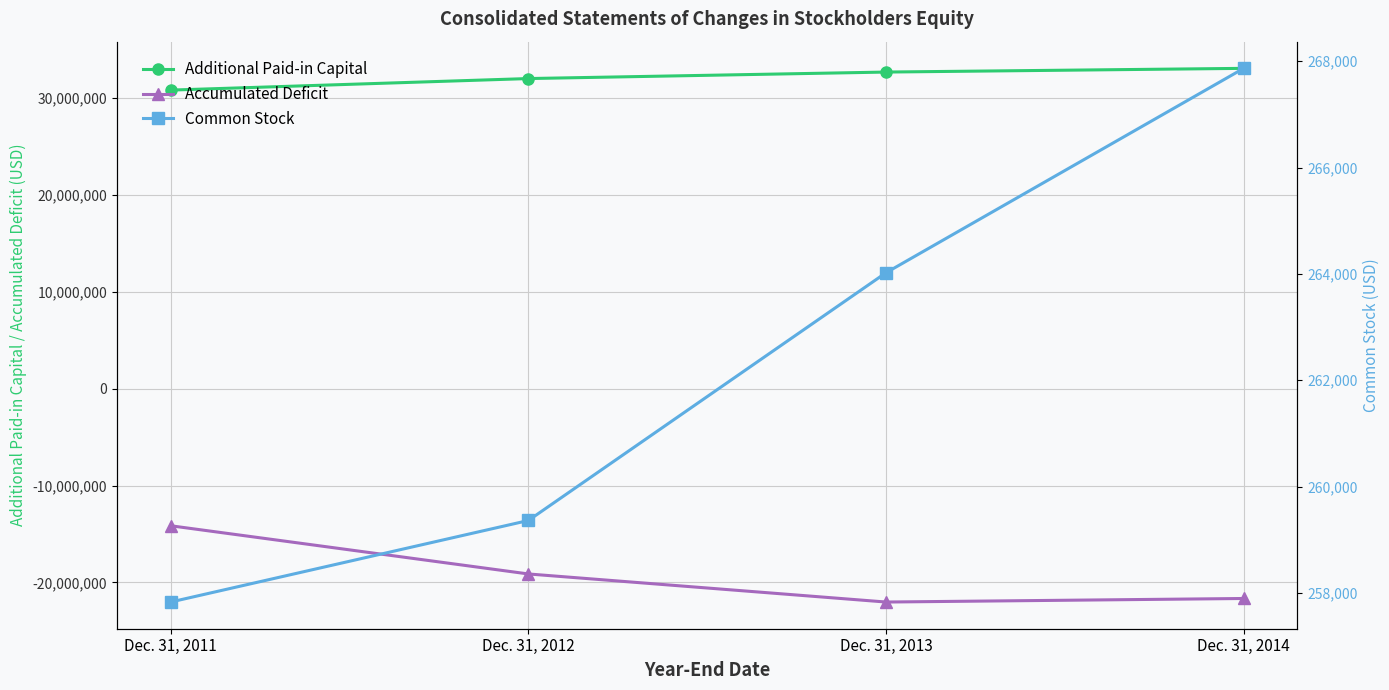

True or false: Additional Paid-in Capital and Accumulated Deficit intersect in this chart.

False